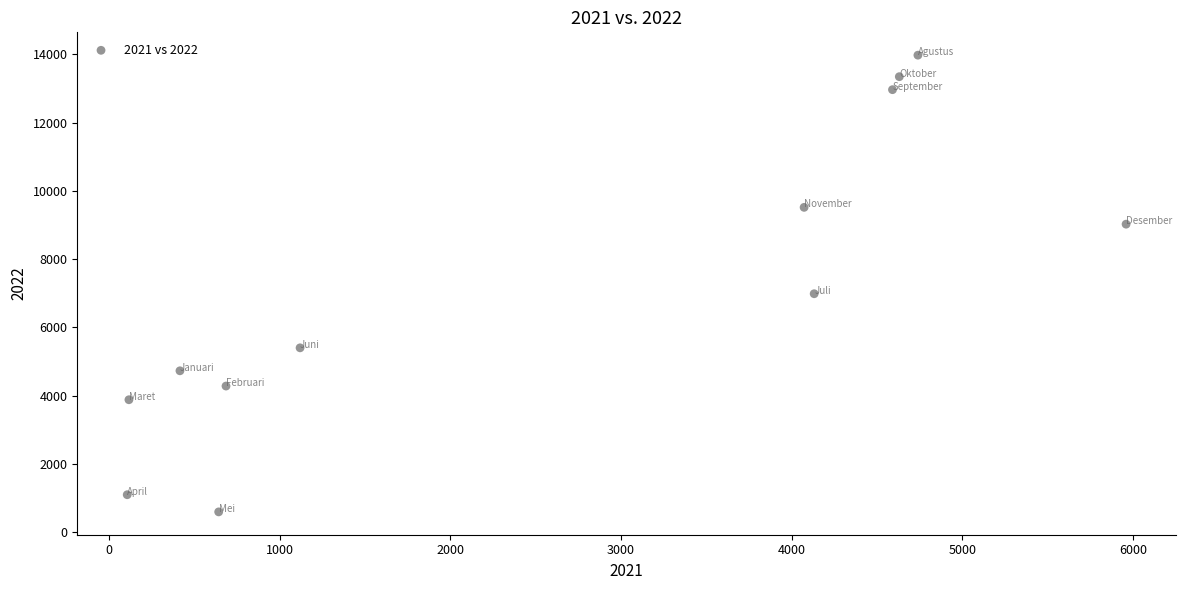

What Y value in the scatter plot is closest to 7287?

6988